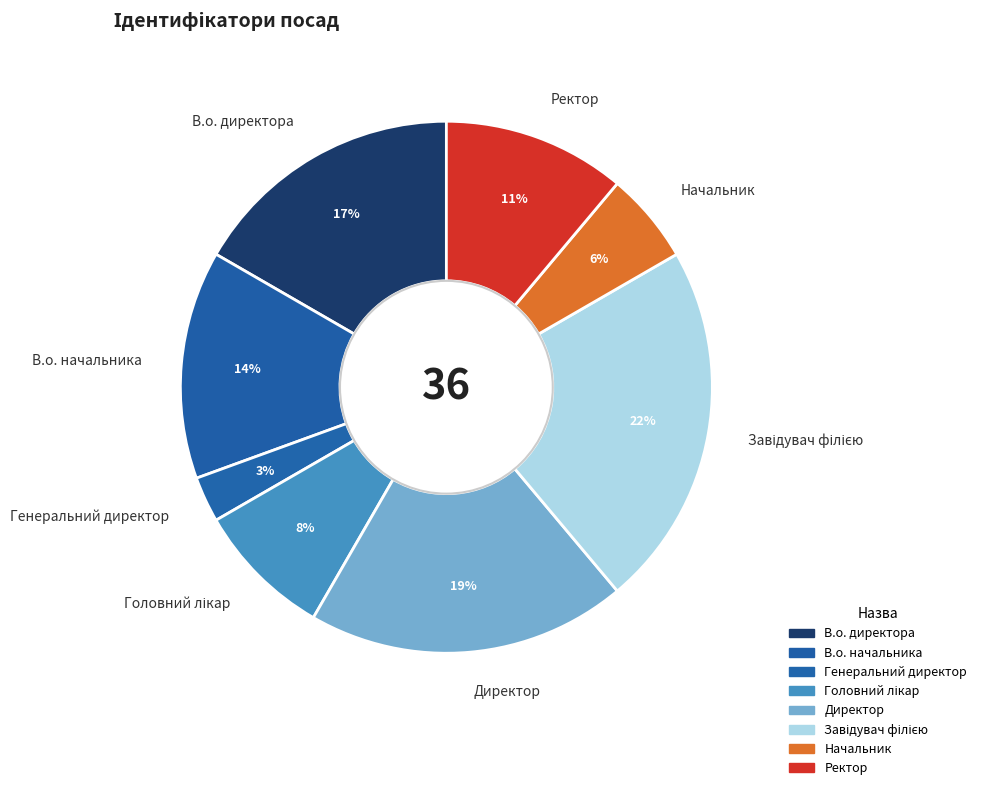

Does В.о. начальника account for over 50% of the chart?

No